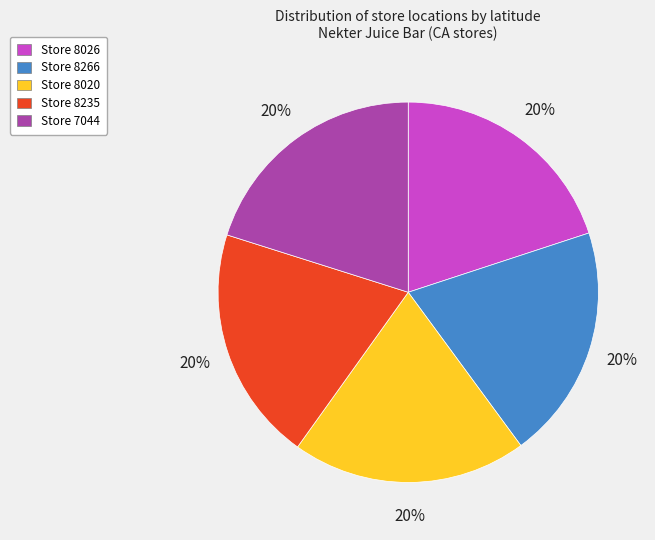

To the nearest percent, what is the combined percentage of Store 7044 and Store 8026?

40%